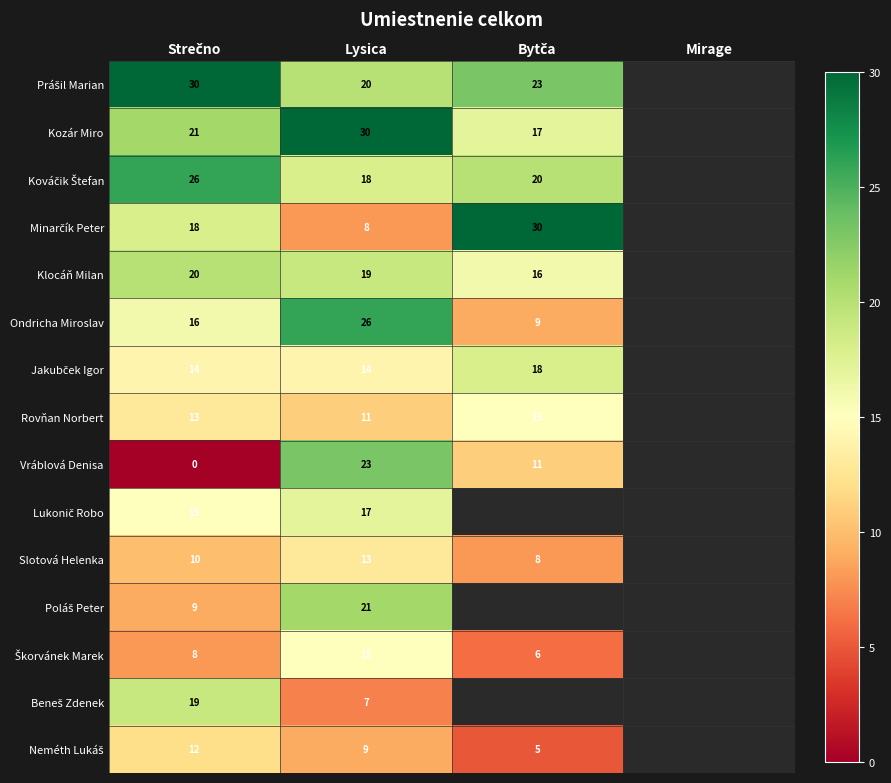

Which label corresponds to the smallest value in the chart?

Strečno